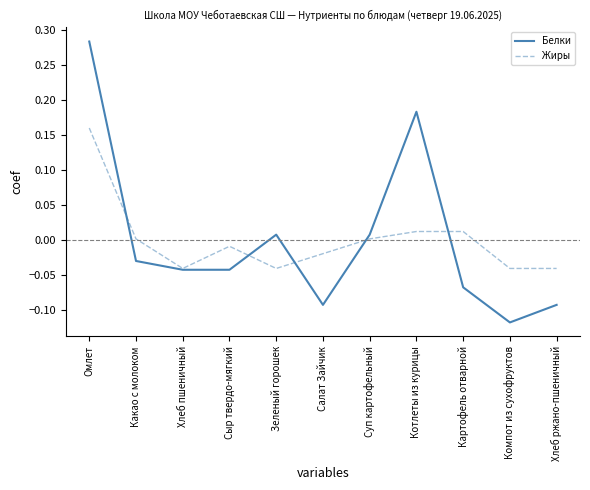

What position from the left is Хлеб пшеничный?

3